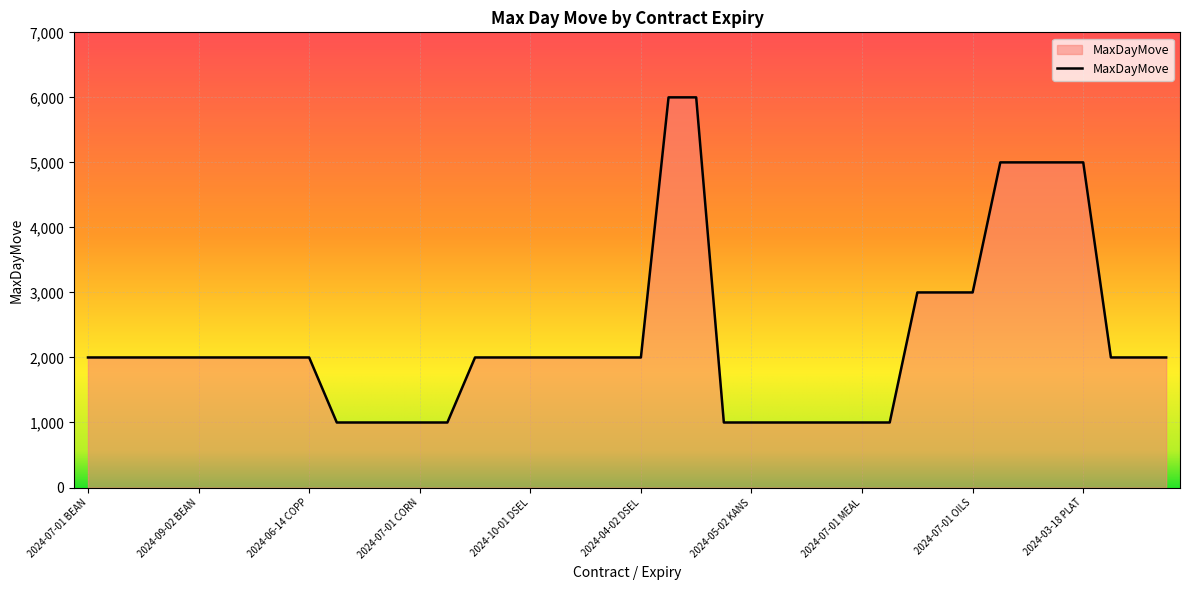

What is the difference between the maximum and minimum values?

5000